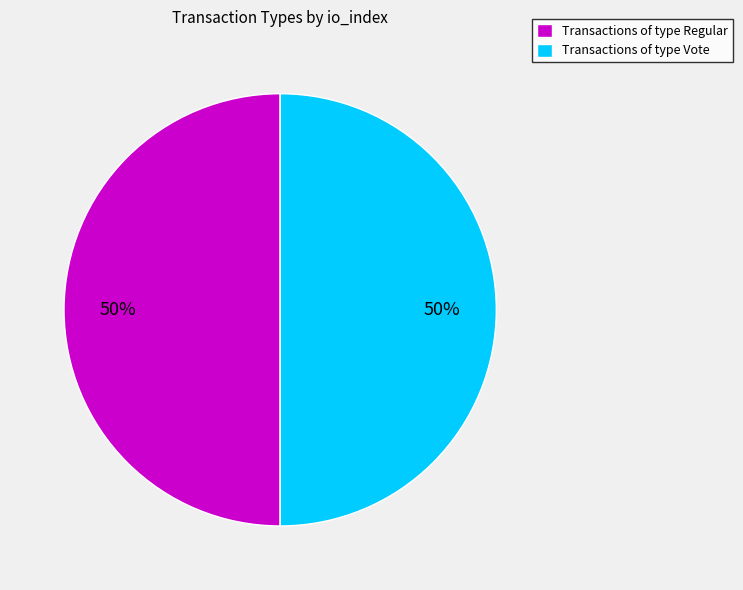

Is the sum of Transactions of type Regular and Transactions of type Vote greater than half?

Yes